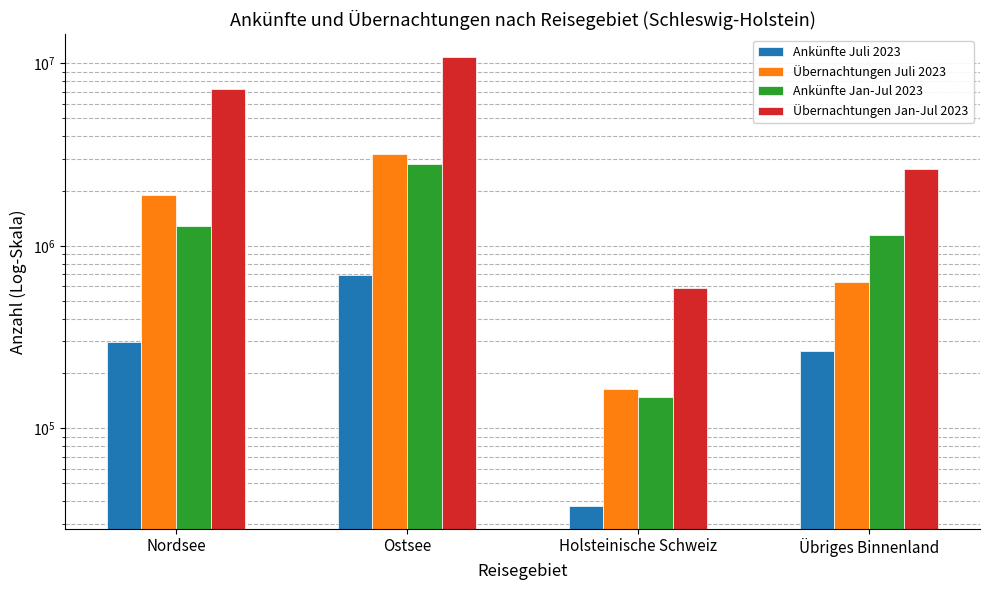

Count the Übernachtungen Juli 2023 values in the range 635400 to 3197544.

3